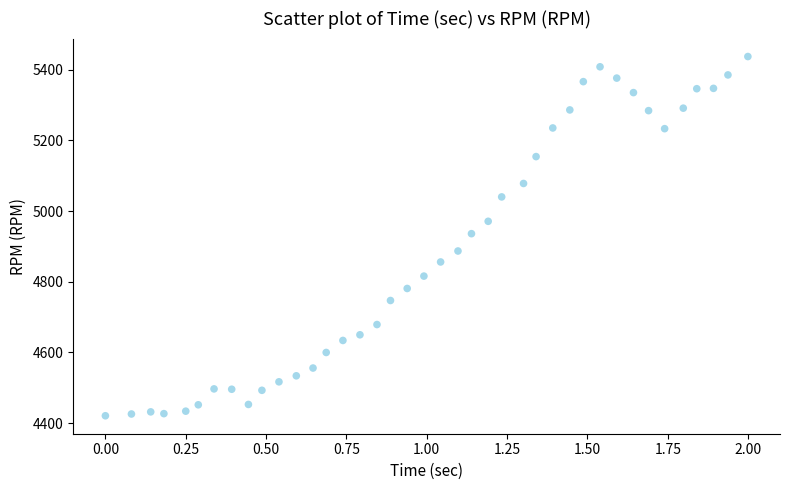

What is the range of Y values (max minus min)?

1016